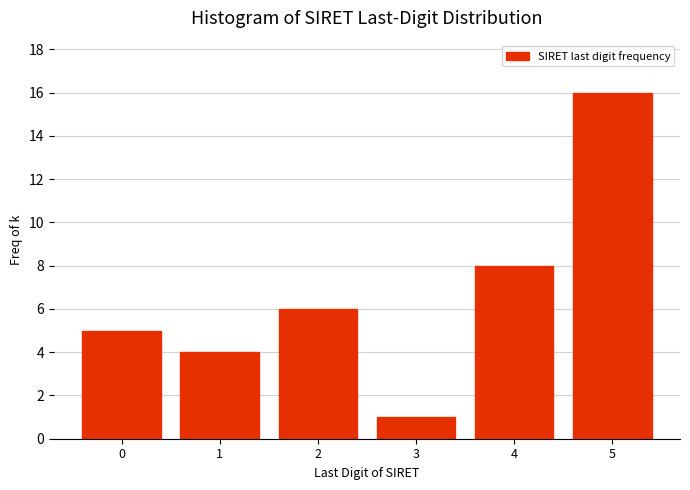

Reading right to left, what are all the values shown in this chart?

5=16	4=8	3=1	2=6	1=4	0=5